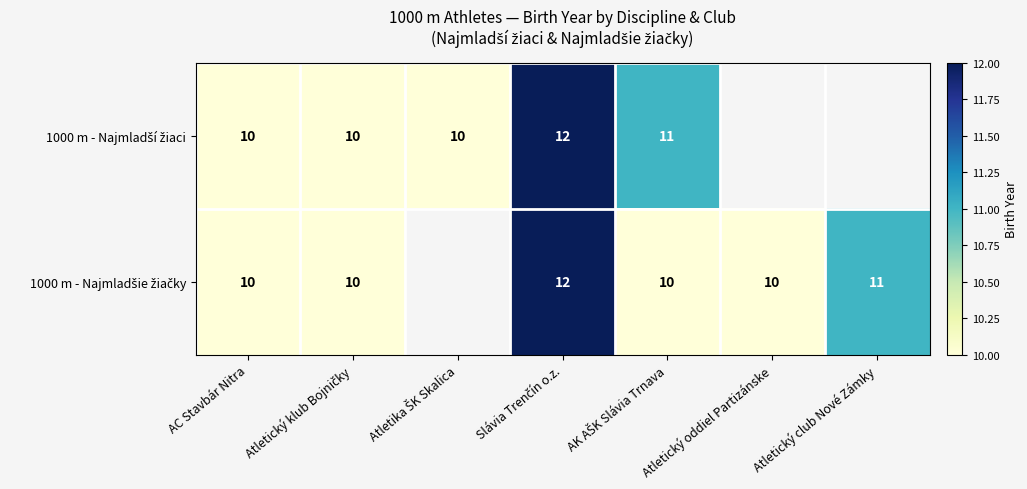

At which label does 1000 m - Najmladší žiaci first exceed 11?

Slávia Trenčín o.z.